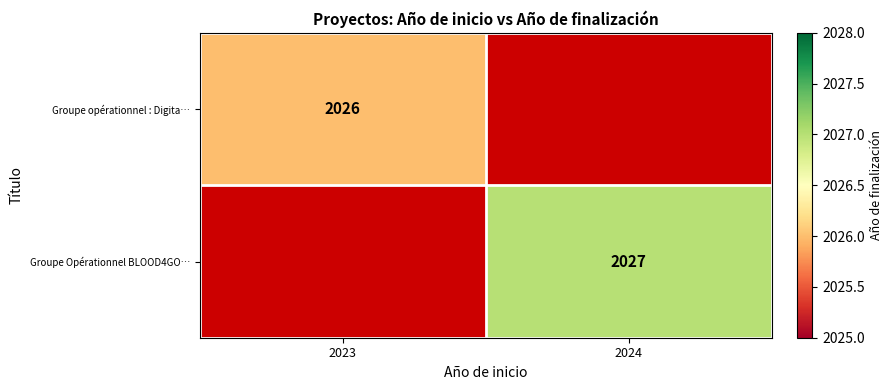

Is it true that Groupe opérationnel : Digita… equals 3196 at 2023?

False